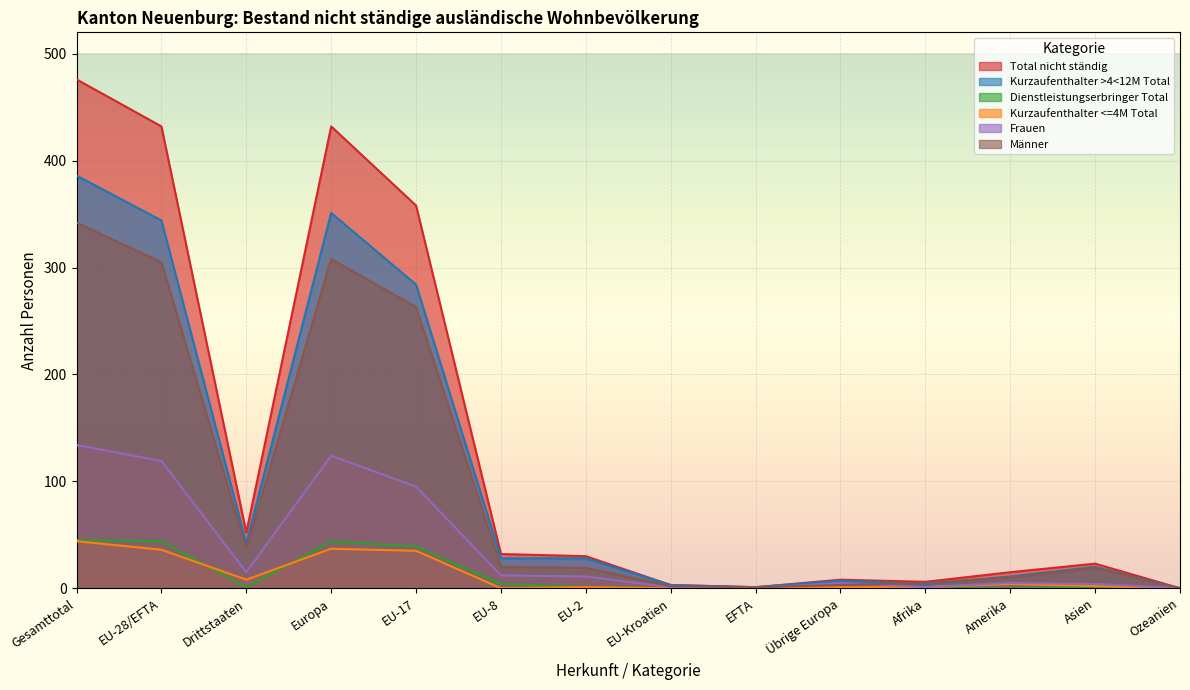

Which series changed the most between Gesamttotal and Übrige Europa?

Total nicht ständig